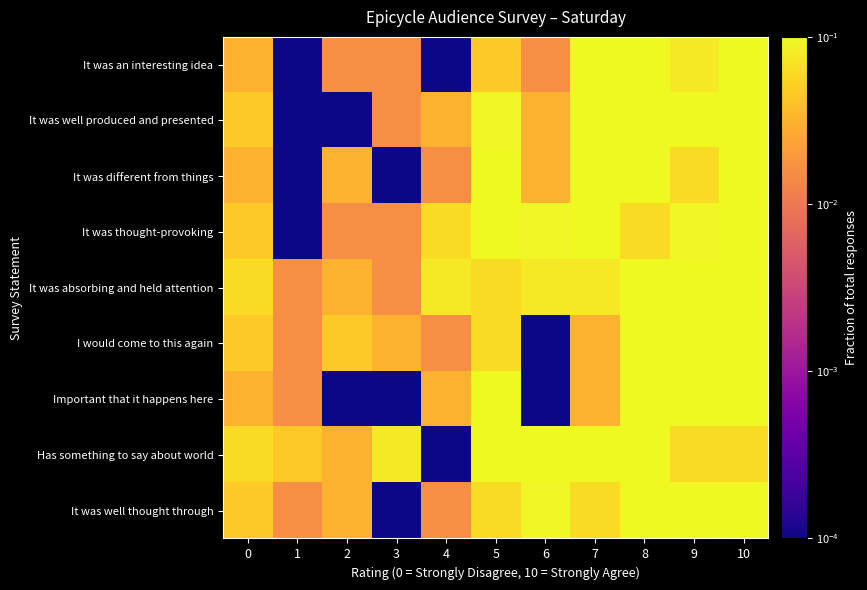

At how many categories does at least one series exceed 0?

11